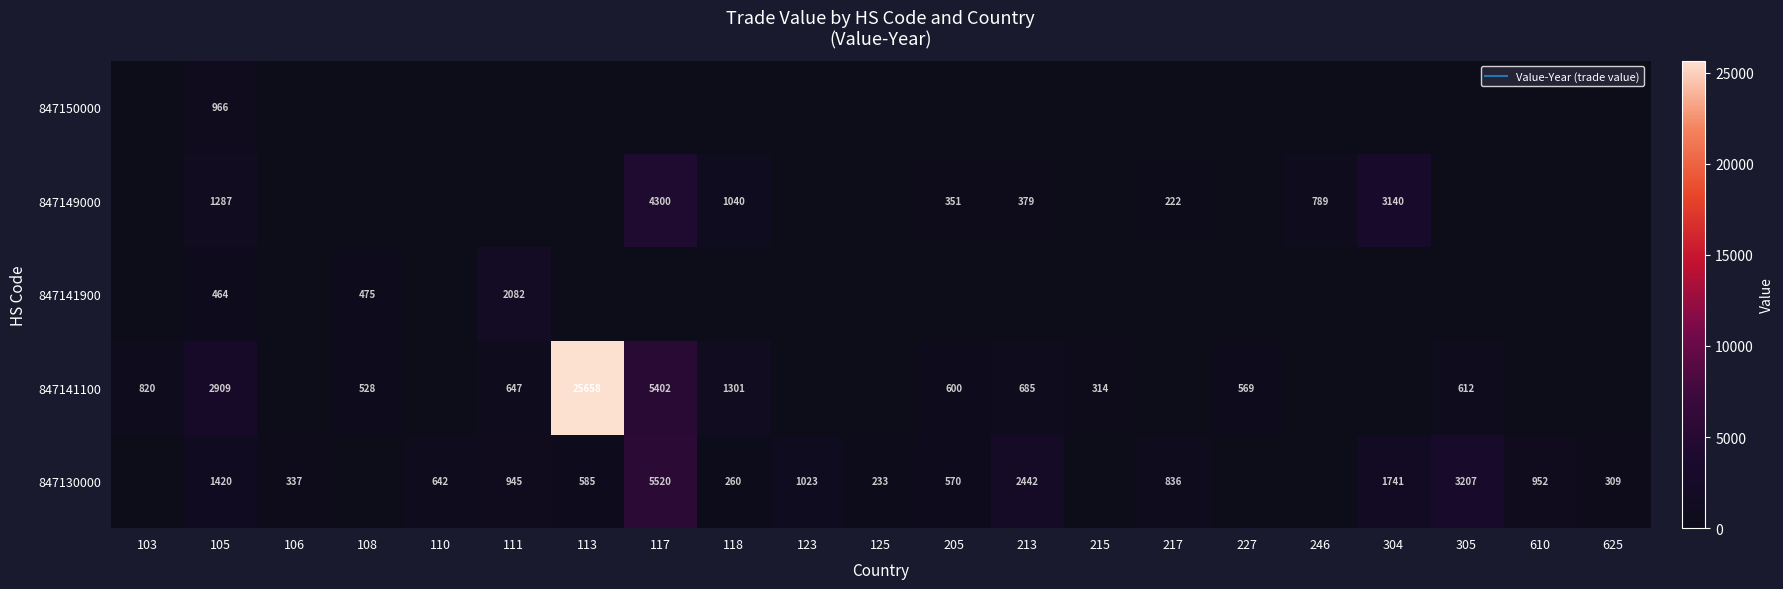

At which category is the sum across all series the highest?

113